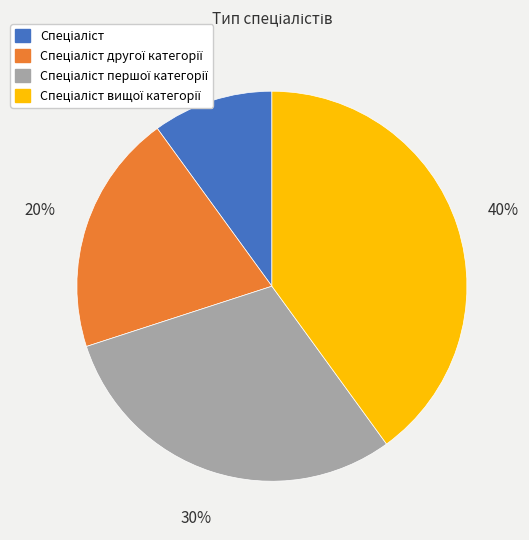

Is there a majority slice in this chart?

No